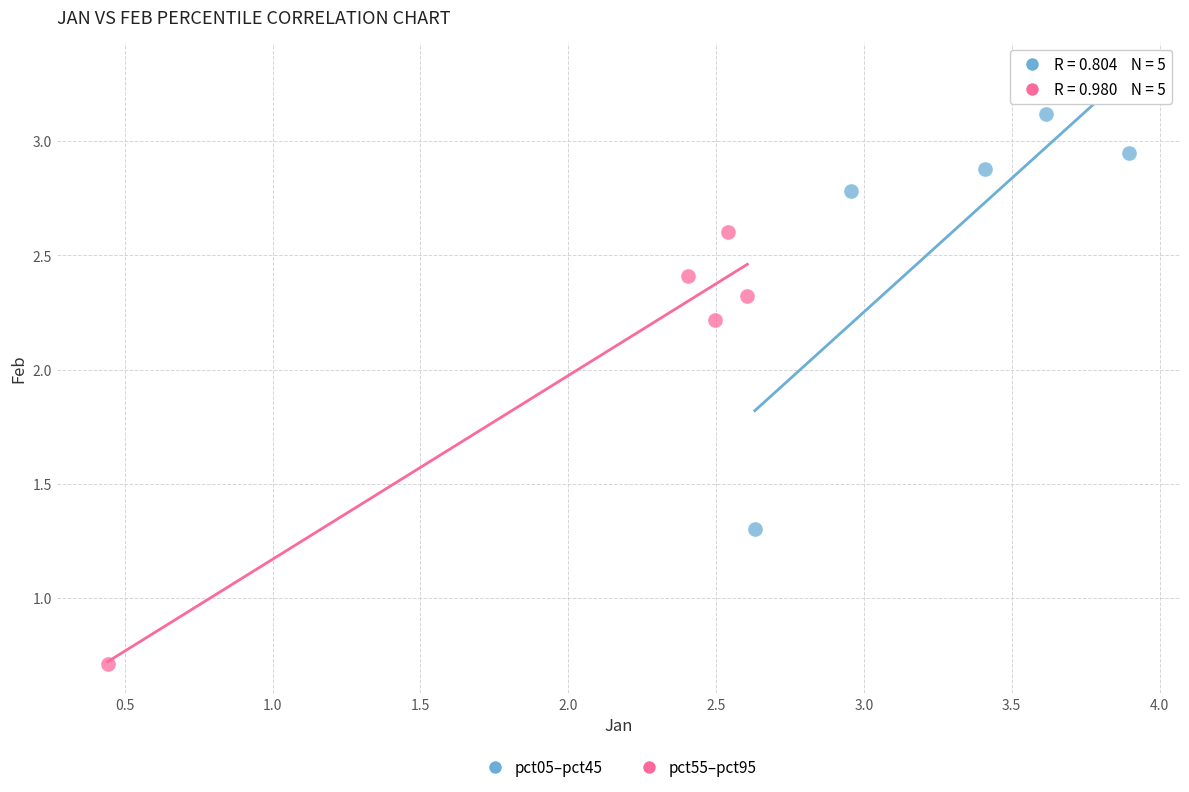

Which series reaches the minimum Y coordinate?

pct55–pct95